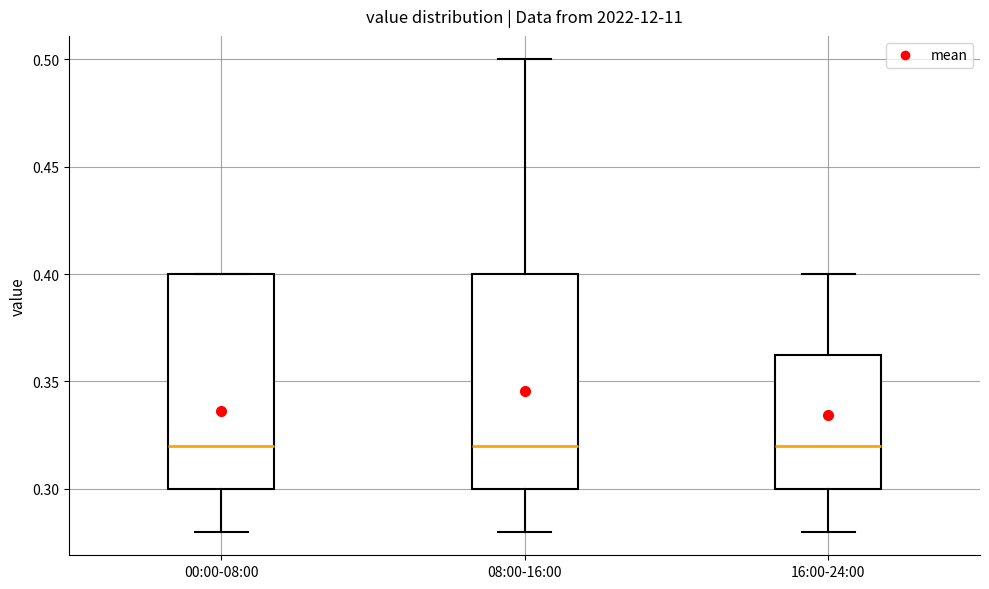

Where is the lower edge of the box for 08:00-16:00 on the y-axis? The values are not printed on the chart, so give them approximately, as read against the axis.

0.300